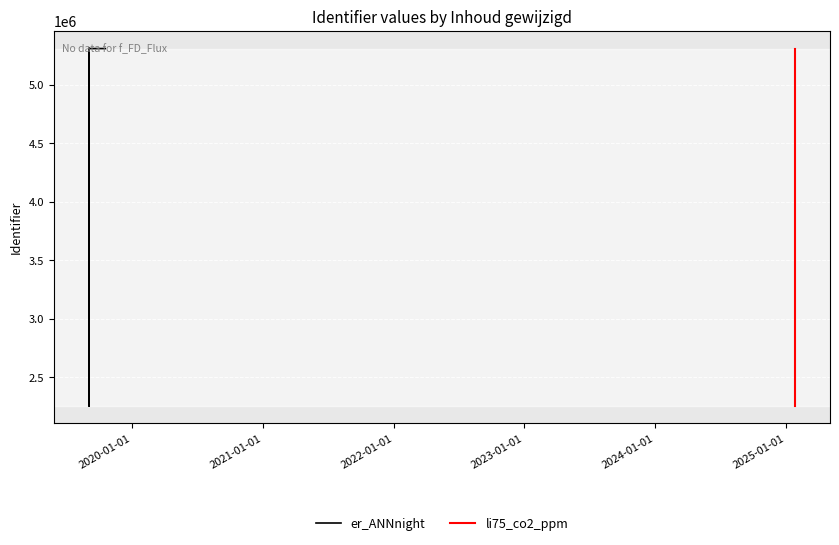

Reading left to right, what are all the values shown in this chart?

2256722	5307734	5307735	5307737	5307739	2256730	2256732	5307743	2256734	2256736	5307746	5307747	2256738	2256741	5307750